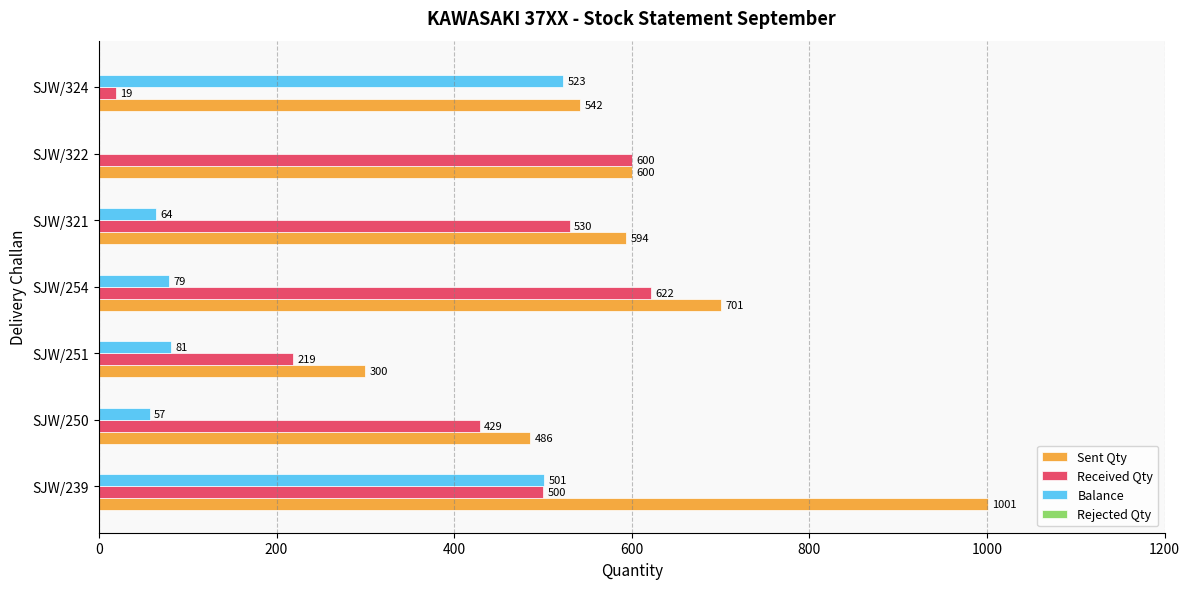

Which series changed the most between SJW/251 and SJW/322?

Received Qty